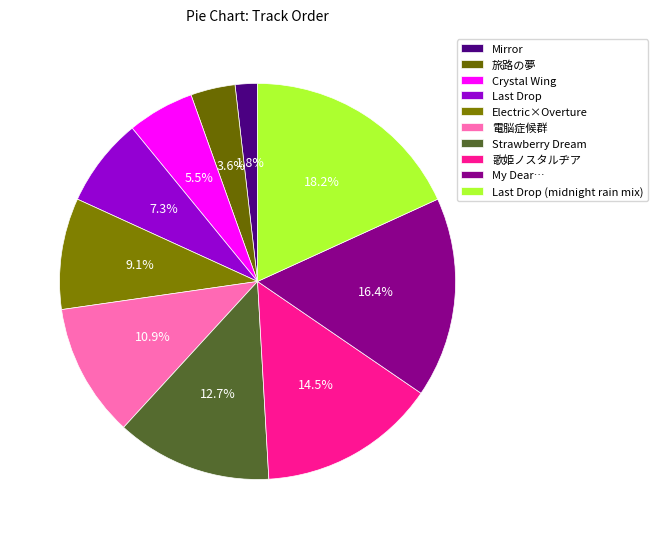

What percentage is the My Dear… slice, to the nearest percent?

16%